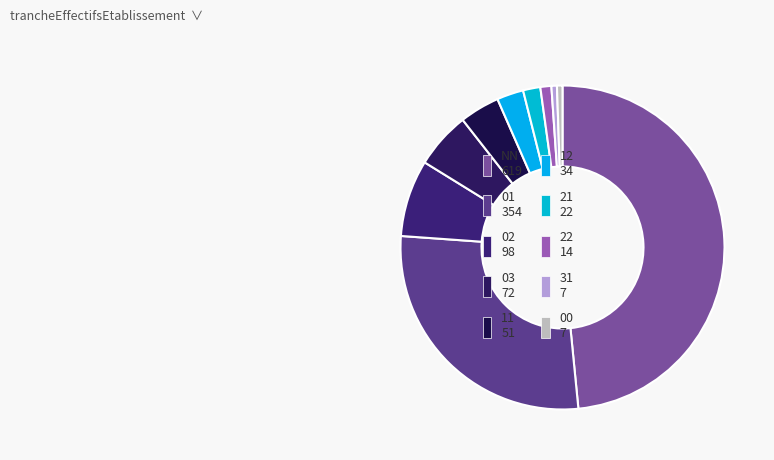

Which has a higher value, 11 or 12?

11